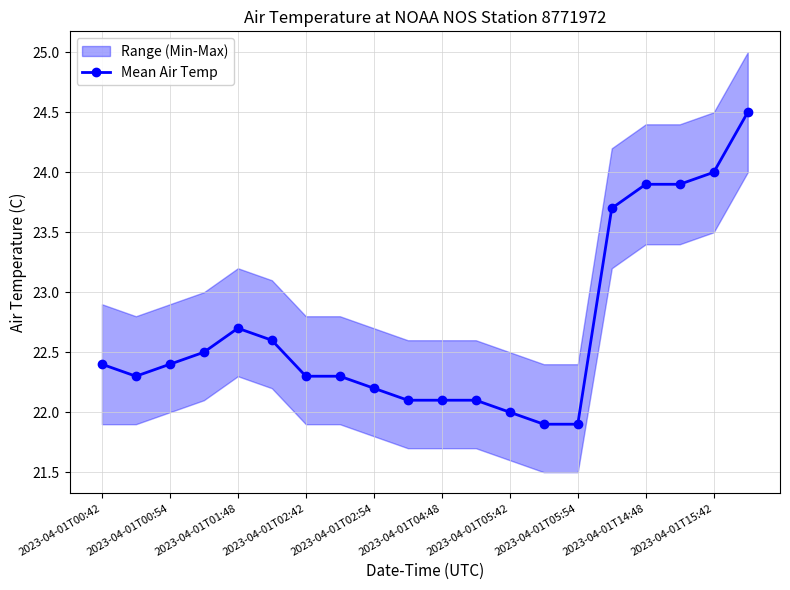

The Mean Air Temp series shows 22.3 at 2023-04-01T02:42. True or false?

True